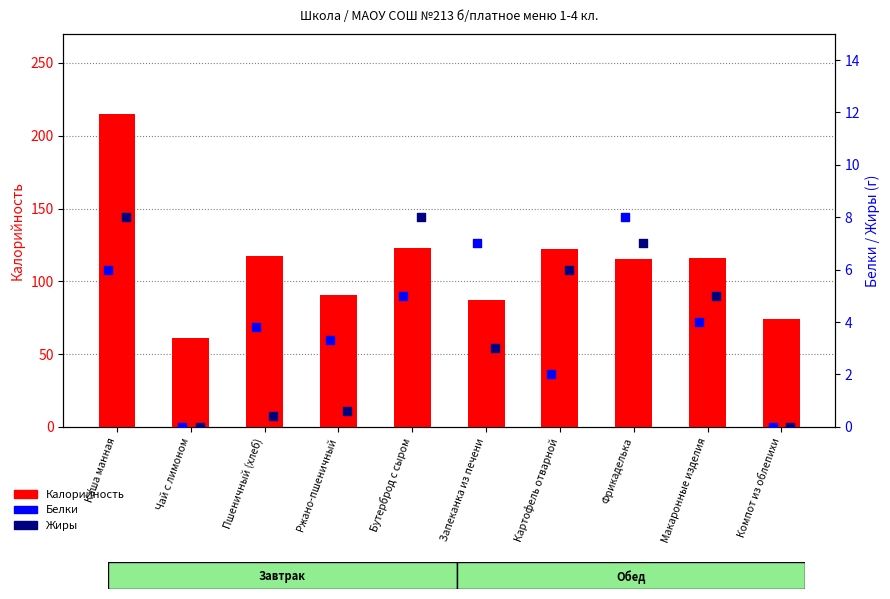

Which series has the widest spread of Y values?

Калорийность